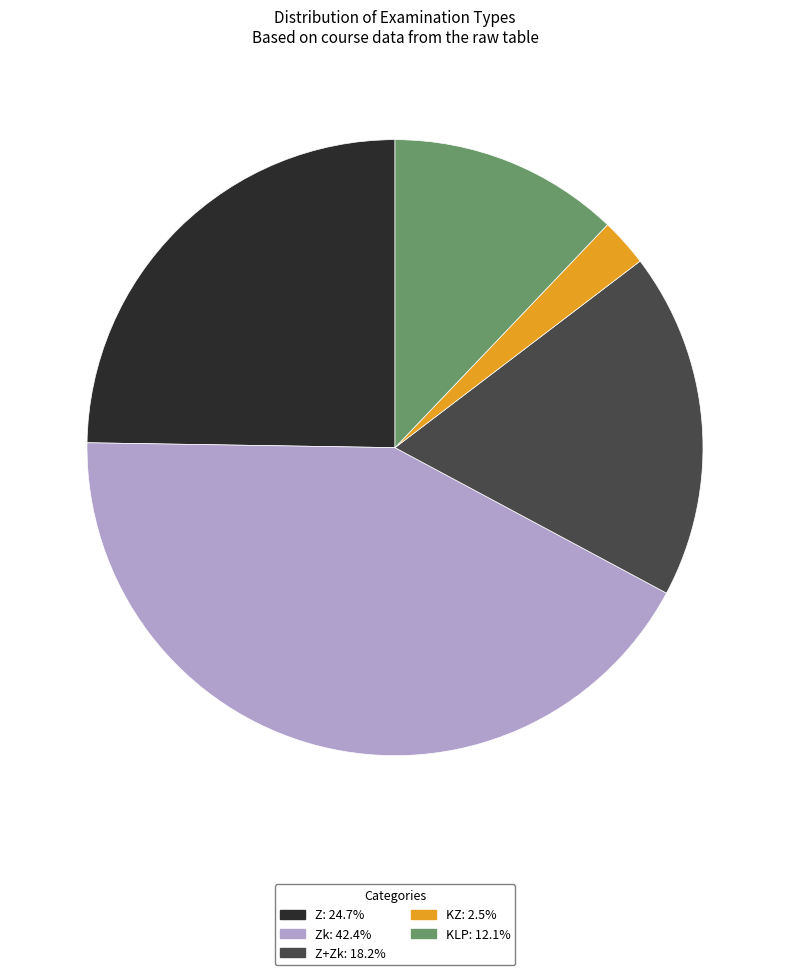

Is there any slice that represents more than half of the pie?

No